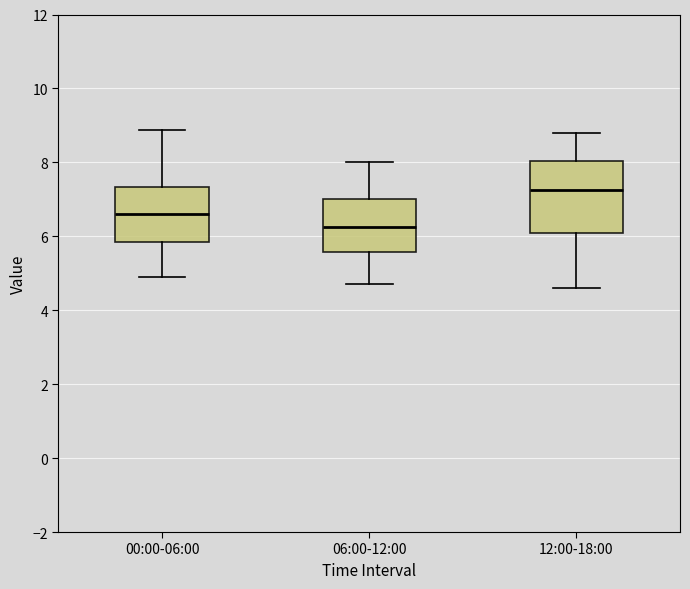

Reading left to right, read every box against the y-axis: the position of its median line, the range the box covers, and the ends of its whiskers. The values are not printed on the chart, so give them approximately, as read against the axis.

00:00-06:00: median 6.6, box 5.8 to 7.4, whiskers 5.0 to 8.8
06:00-12:00: median 6.2, box 5.6 to 7.0, whiskers 4.8 to 8.0
12:00-18:00: median 7.2, box 6.2 to 8.0, whiskers 4.6 to 8.8